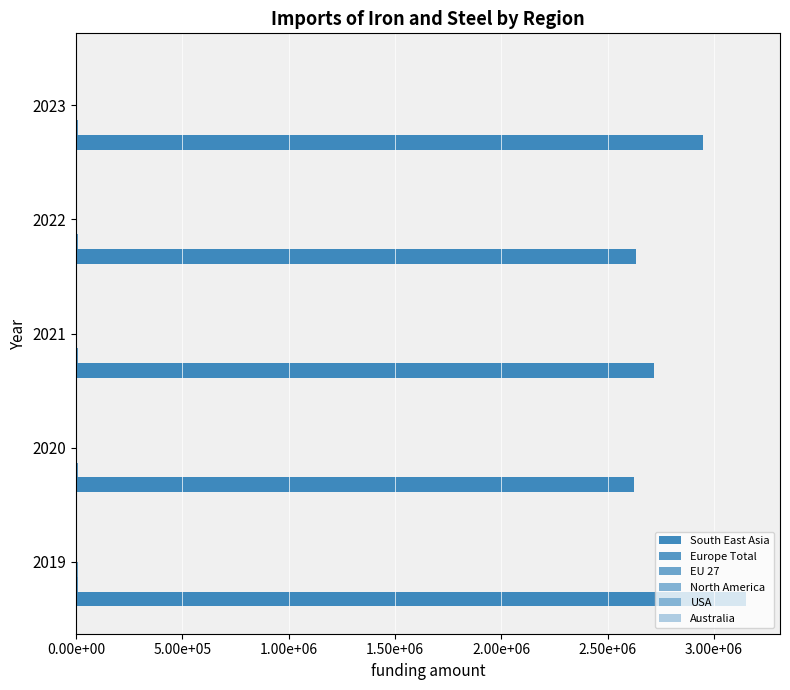

What is the value of the Australia bar at the 1st from the left?

1091.0